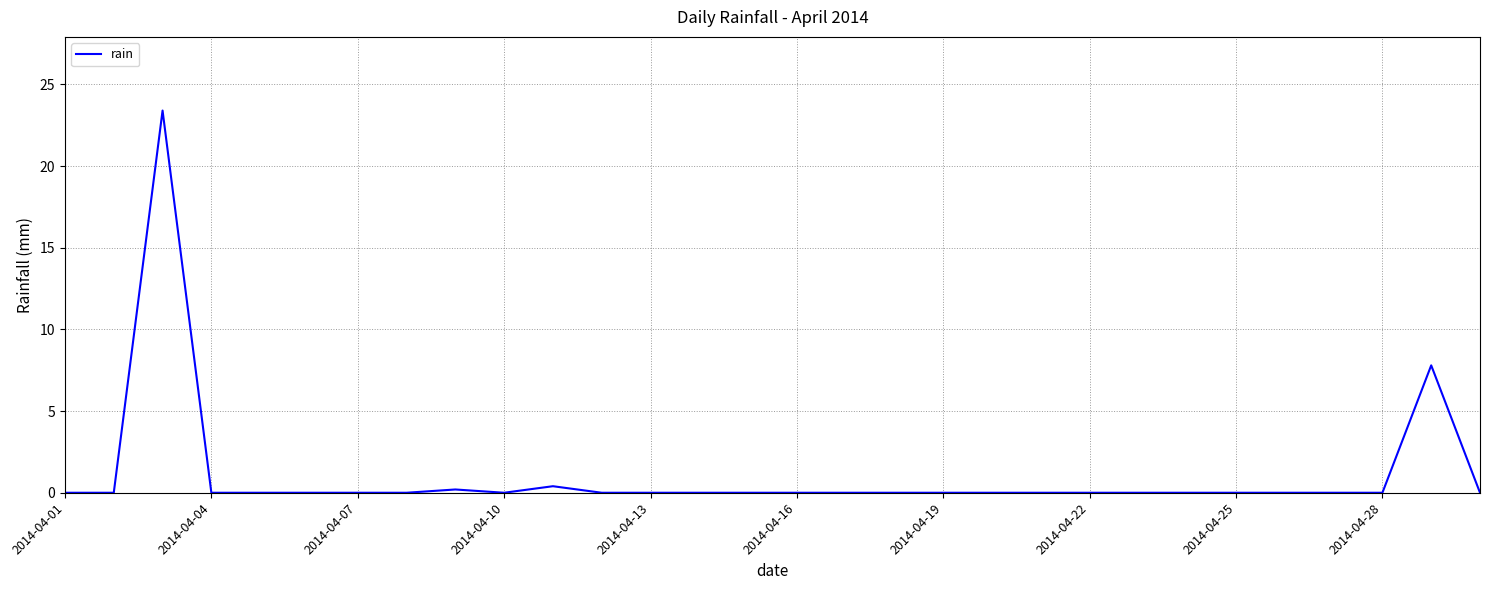

Reading left to right, extract all data points from this chart.

0.0	0.0	23.4	0.0	0.0	0.0	0.0	0.0	0.2	0.0	0.4	0.0	0.0	0.0	0.0	0.0	0.0	0.0	0.0	0.0	0.0	0.0	0.0	0.0	0.0	0.0	0.0	0.0	7.8	0.0